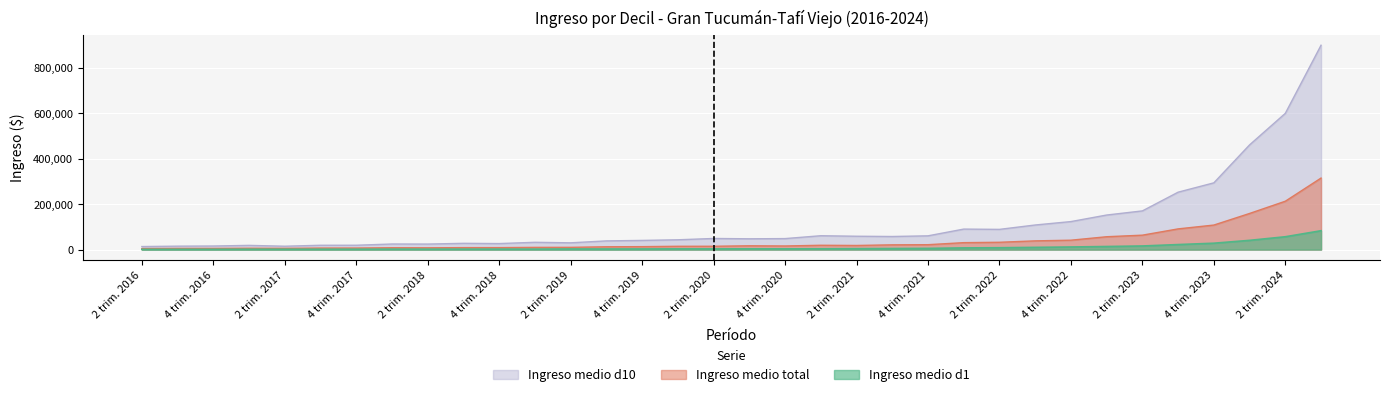

Which series changed the most between 4 trim. 2017 and 1 trim. 2024?

Ingreso medio d10